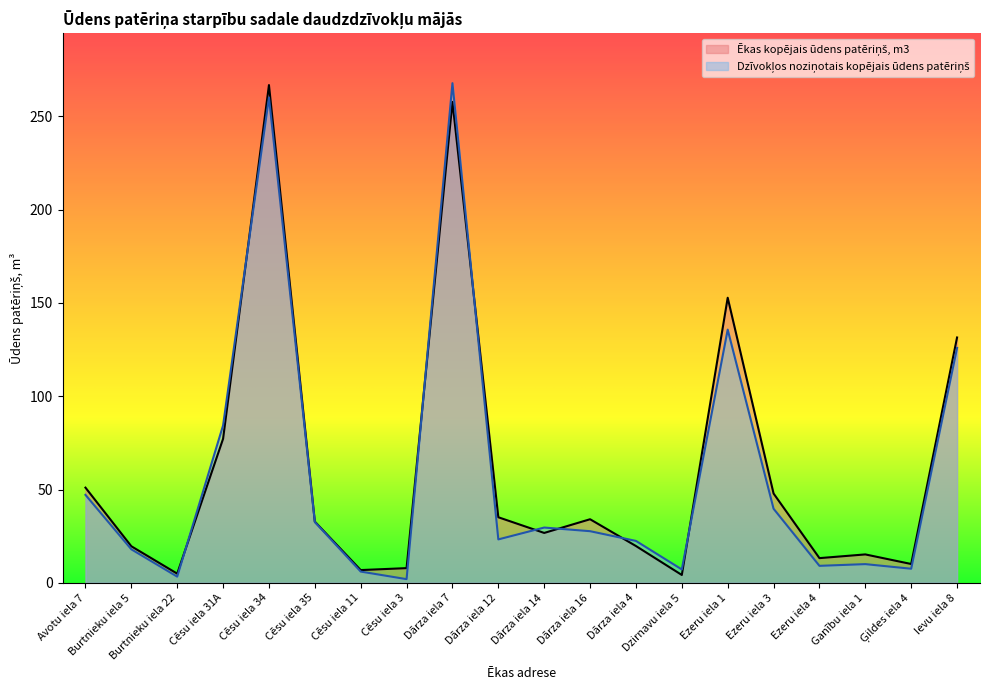

At how many categories does at least one series exceed 44?

7